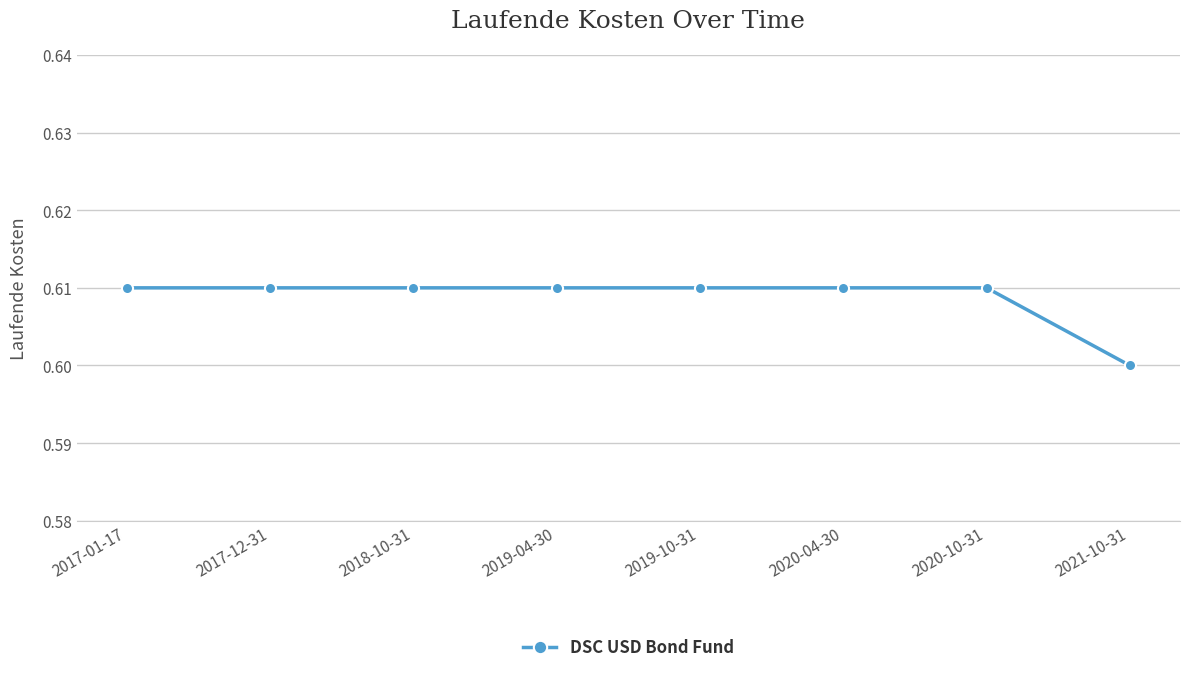

Is this an area chart (filled region under the line)?

No